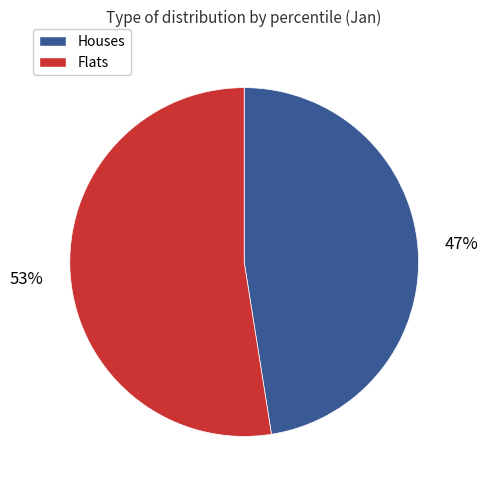

How many slices are in this pie chart?

2